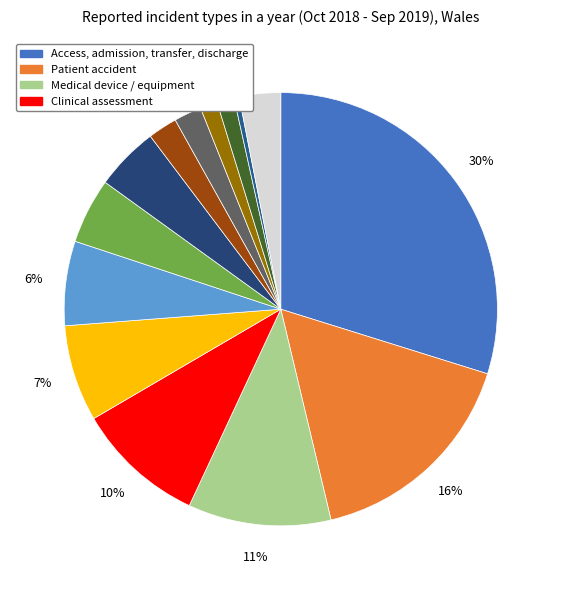

Does any single category account for the majority?

No